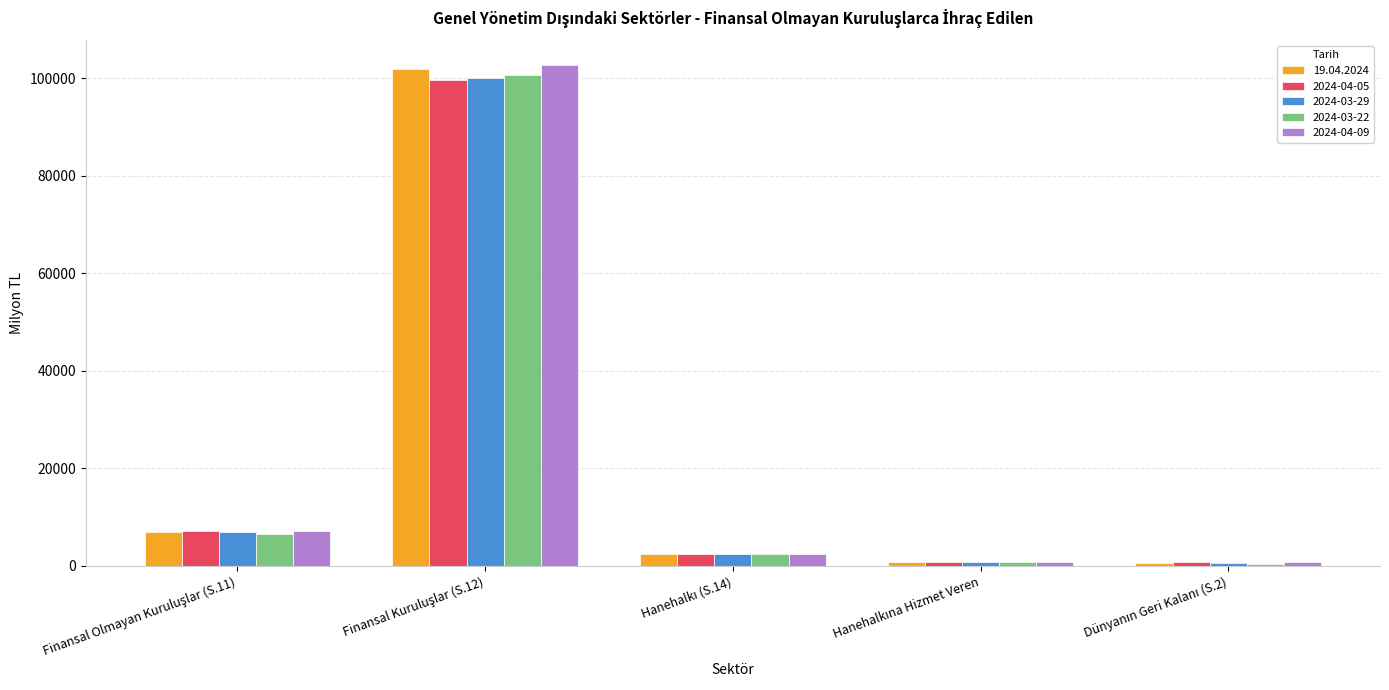

Count the number of categories in the chart.

5